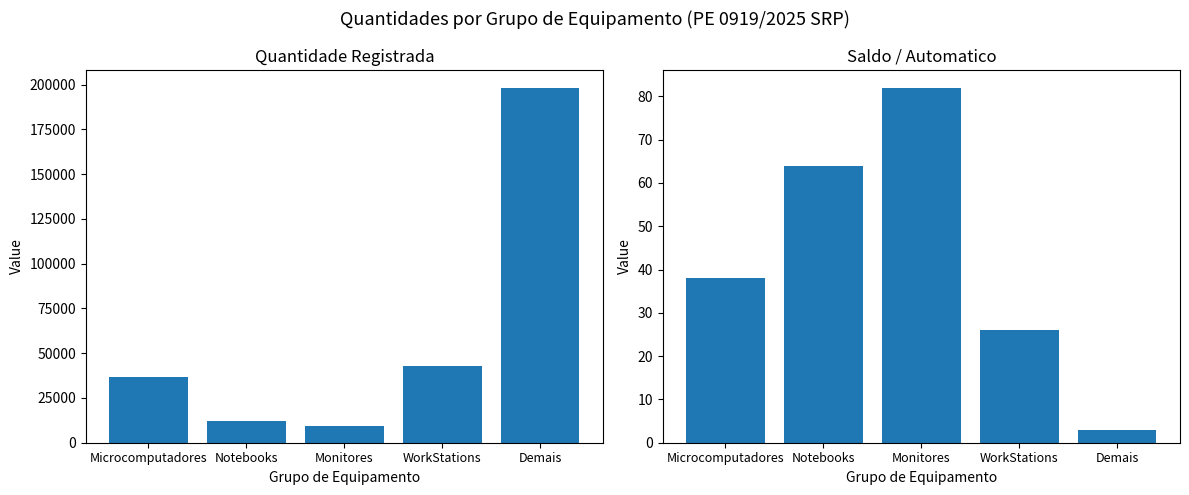

What is the total value across all series at Monitores?

9494.2